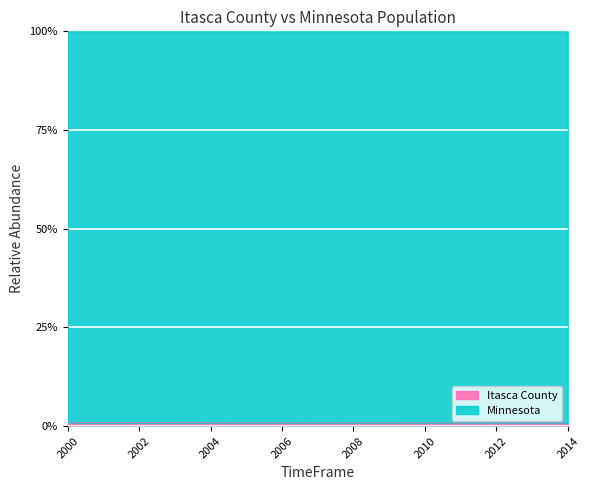

Reading left to right, list all the values displayed in this chart.

2000=0.9	2001=0.9	2002=0.9	2003=0.9	2004=0.9	2005=0.9	2006=0.9	2007=0.8	2008=0.8	2009=0.8	2010=0.8	2011=0.8	2012=0.8	2013=0.8	2014=0.8